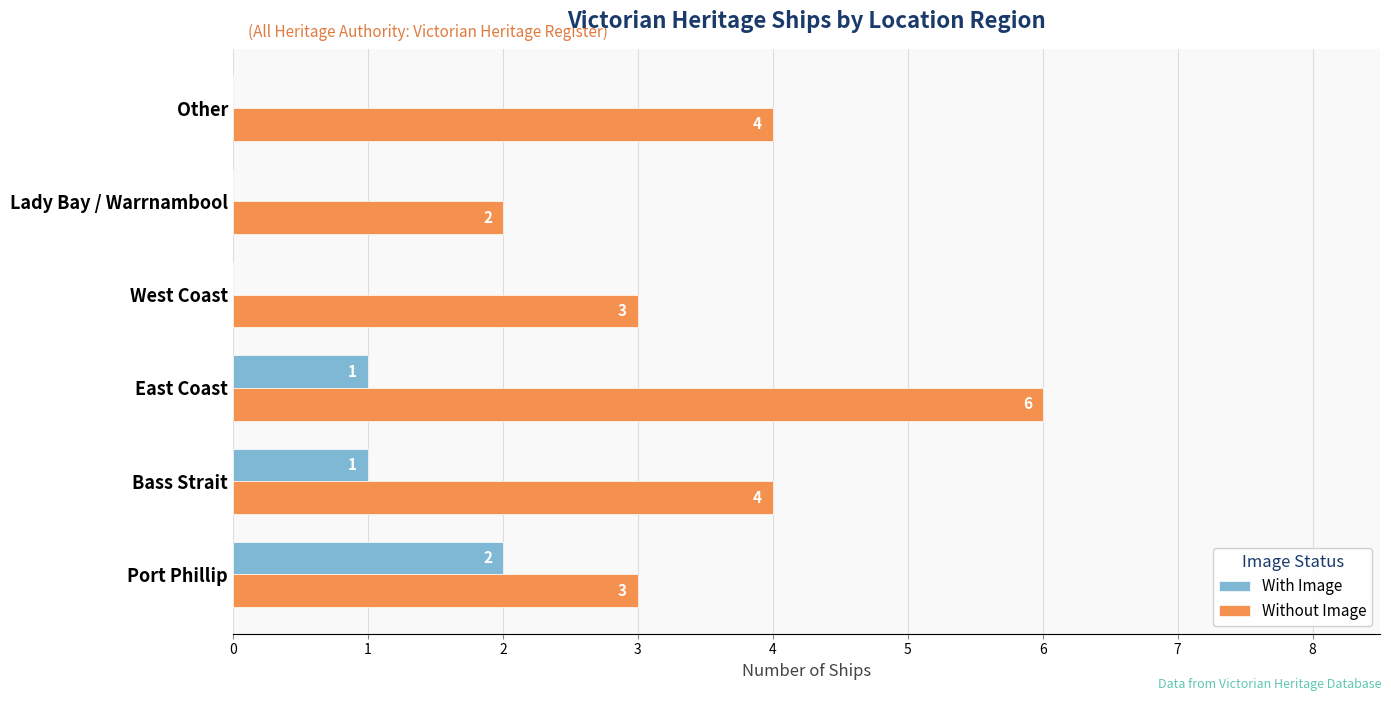

Between Port Phillip and West Coast, which series saw the biggest shift?

With Image